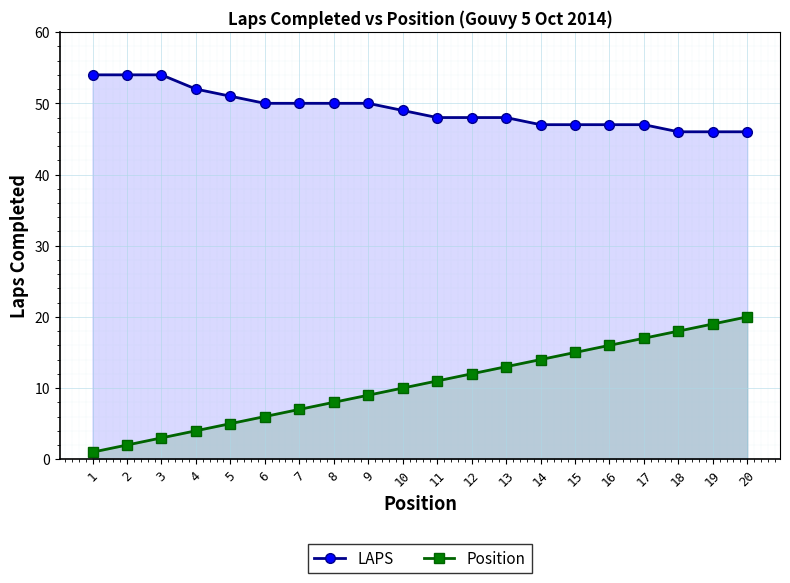

What is the spread (max minus min) of values at 19?

27